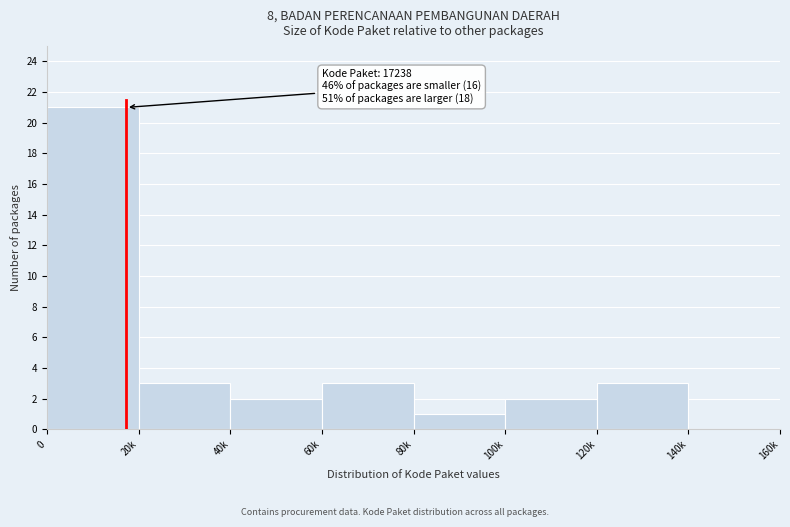

Reading left to right, transcribe all the data shown in this chart.

0=21	20k=3	40k=2	60k=3	80k=1	100k=2	120k=3	140k=0